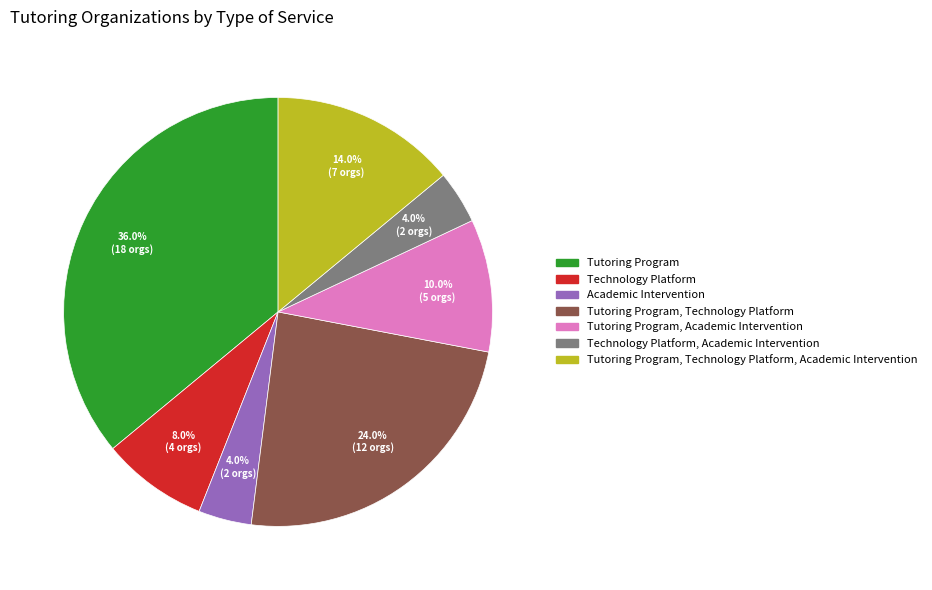

Is there a majority slice in this chart?

No